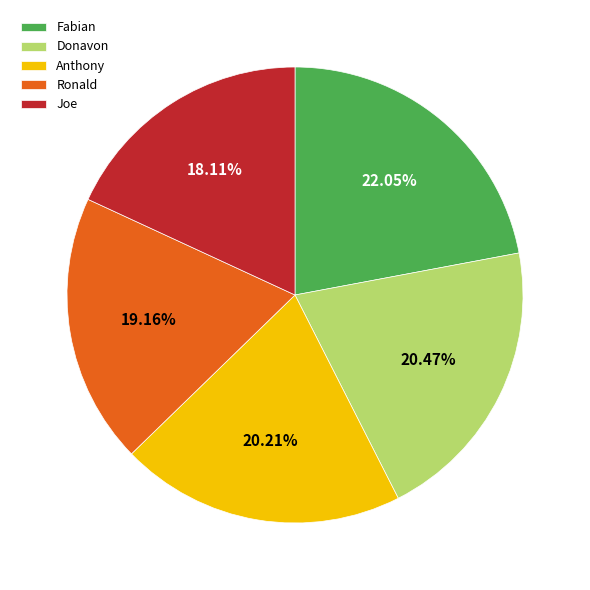

Does Donavon account for over 50% of the chart?

No